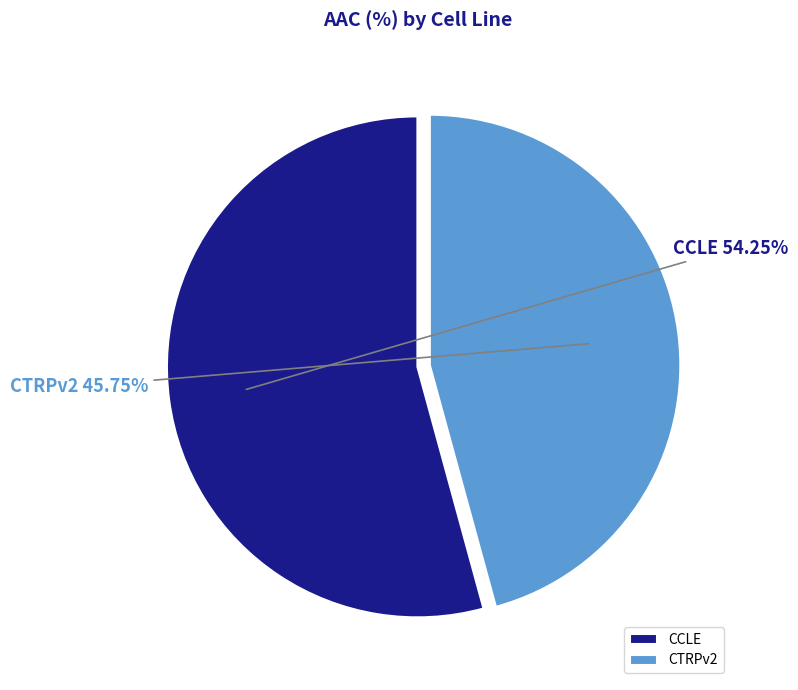

Which category accounts for the majority?

CCLE